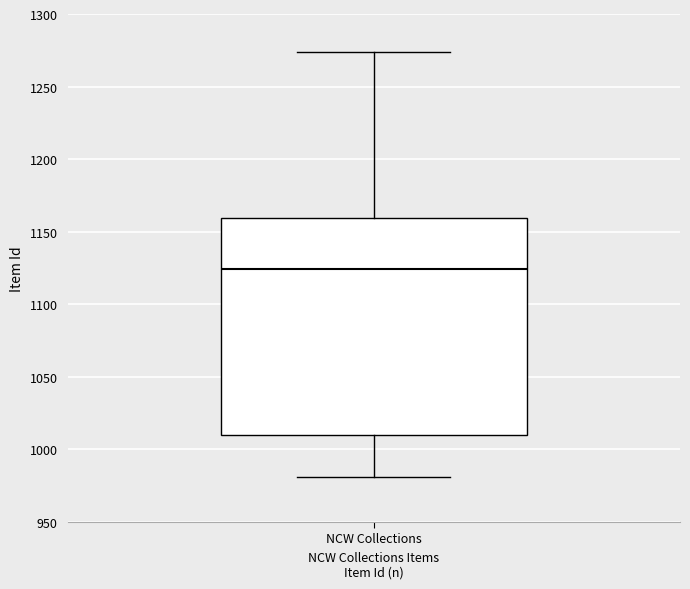

Read this box plot against the y-axis: the position of the median line, the range covered by the box, and the ends of both whiskers. The values are not printed on the chart, so give them approximately, as read against the axis.

median 1125, box 1010 to 1160, whiskers 980 to 1275